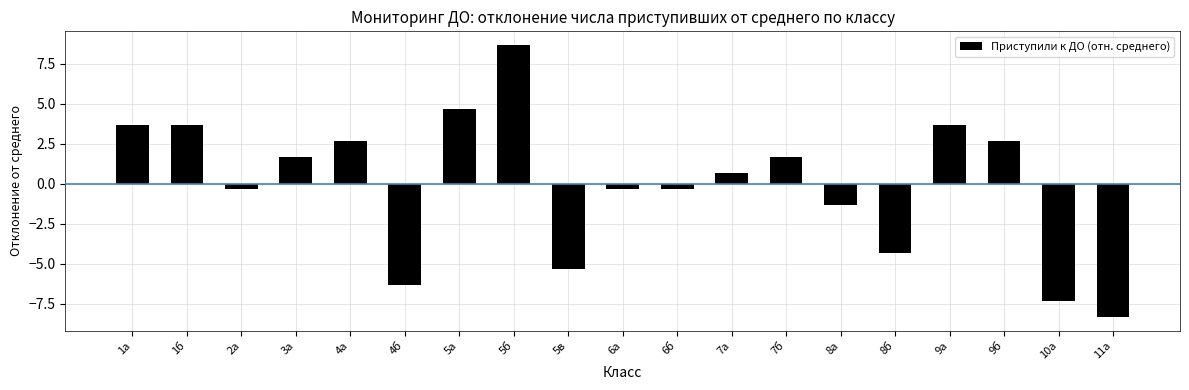

Reading left to right, transcribe all the data shown in this chart.

3.7	3.7	-0.3	1.7	2.7	-6.3	4.7	8.7	-5.3	-0.3	-0.3	0.7	1.7	-1.3	-4.3	3.7	2.7	-7.3	-8.3